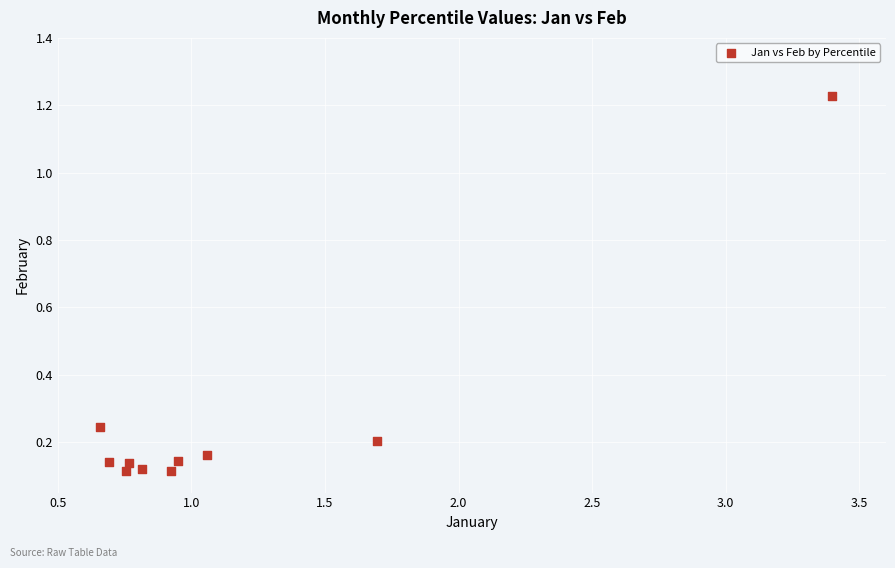

What is the range of Y values (max minus min)?

1.1